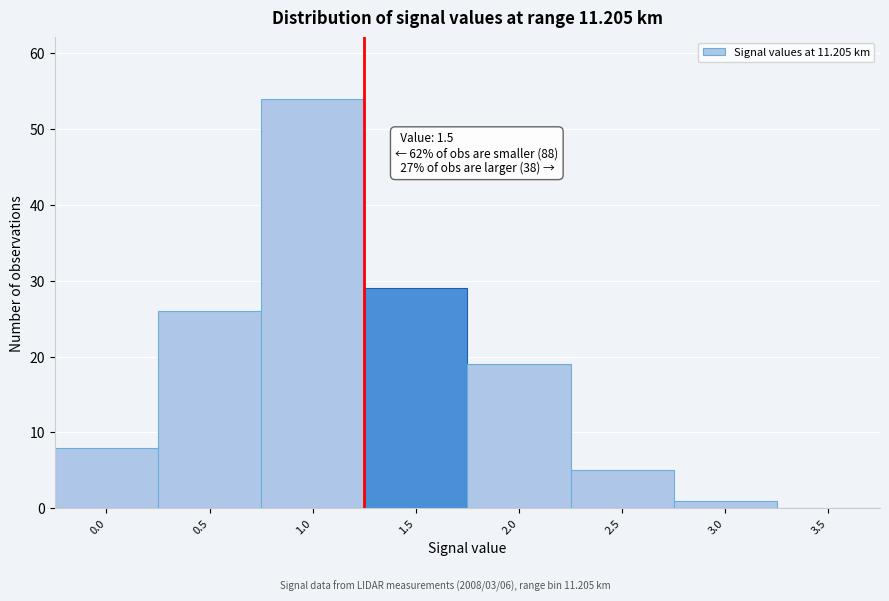

Reading right to left, what are all the values shown in this chart?

3.5=0	3.0=1	2.5=5	2.0=19	1.5=29	1.0=54	0.5=26	0.0=8